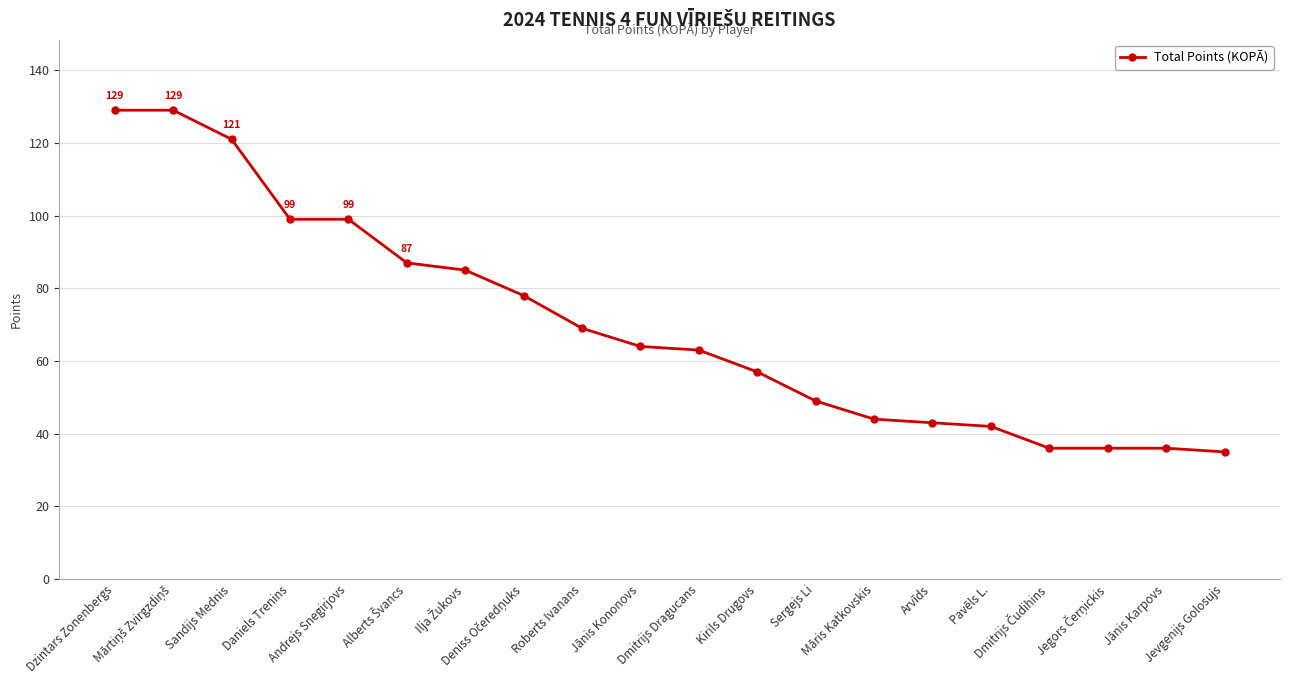

What position from the left is Jānis Karpovs?

19